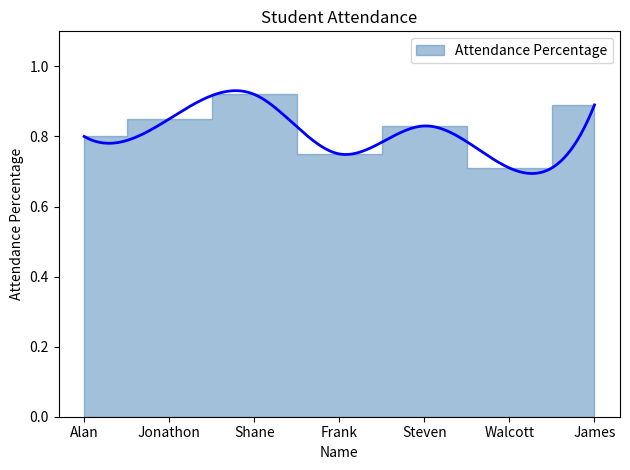

Where is the first local minimum?

Frank